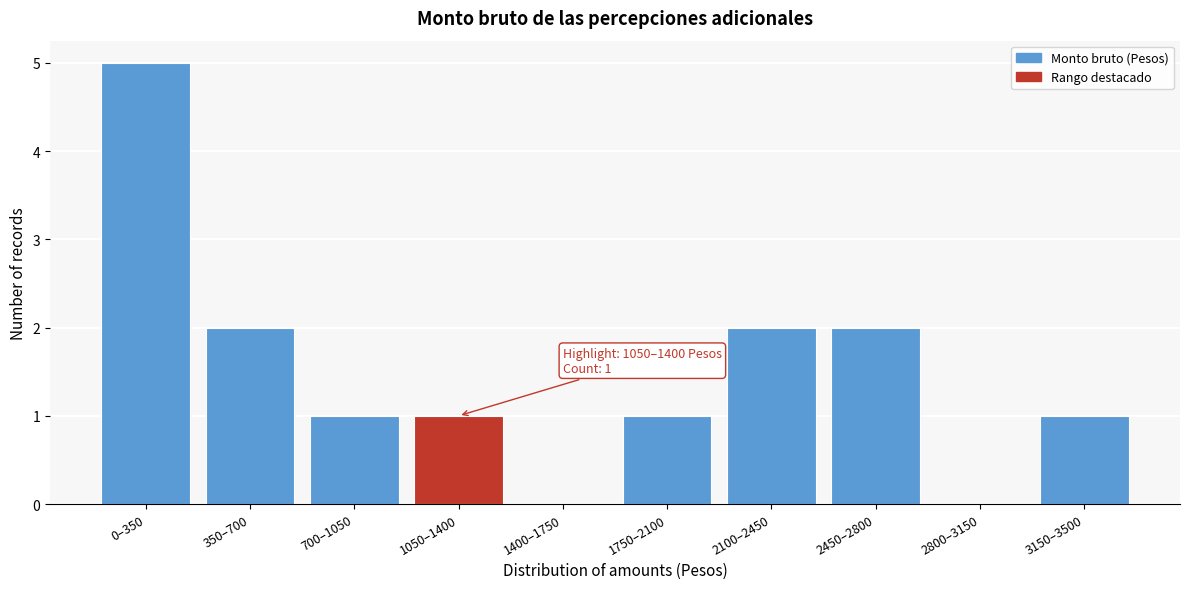

Reading right to left, what are all the values shown in this chart?

3150–3500=1	2800–3150=0	2450–2800=2	2100–2450=2	1750–2100=1	1400–1750=0	1050–1400=1	700–1050=1	350–700=2	0–350=5